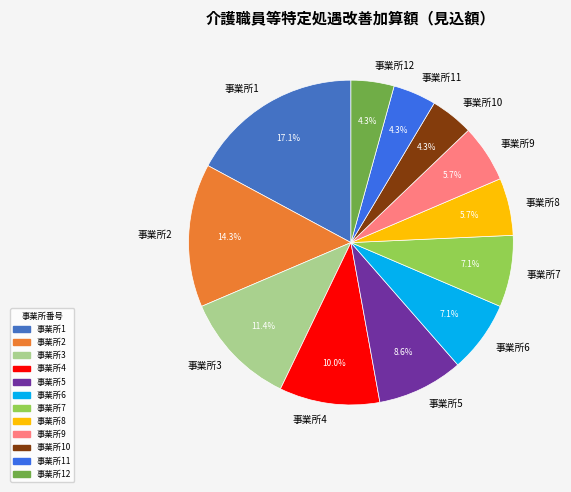

Which has a higher value, 事業所9 or 事業所6?

事業所6